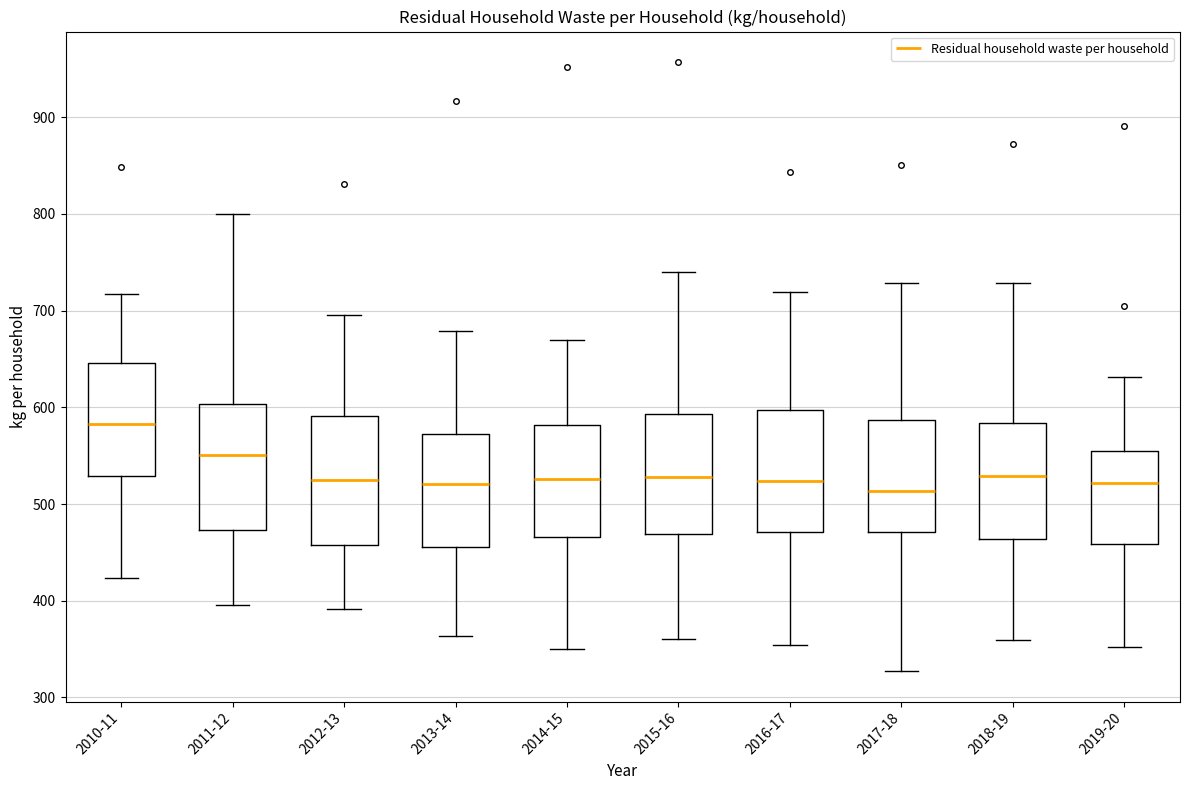

Reading left to right, read every box against the y-axis: the position of its median line, the range the box covers, and the ends of its whiskers. The values are not printed on the chart, so give them approximately, as read against the axis.

2010-11: median 580, box 530 to 650, whiskers 420 to 720
2011-12: median 550, box 470 to 600, whiskers 400 to 800
2012-13: median 530, box 460 to 590, whiskers 390 to 700
2013-14: median 520, box 460 to 570, whiskers 360 to 680
2014-15: median 530, box 470 to 580, whiskers 350 to 670
2015-16: median 530, box 470 to 590, whiskers 360 to 740
2016-17: median 520, box 470 to 600, whiskers 350 to 720
2017-18: median 510, box 470 to 590, whiskers 330 to 730
2018-19: median 530, box 460 to 580, whiskers 360 to 730
2019-20: median 520, box 460 to 550, whiskers 350 to 630